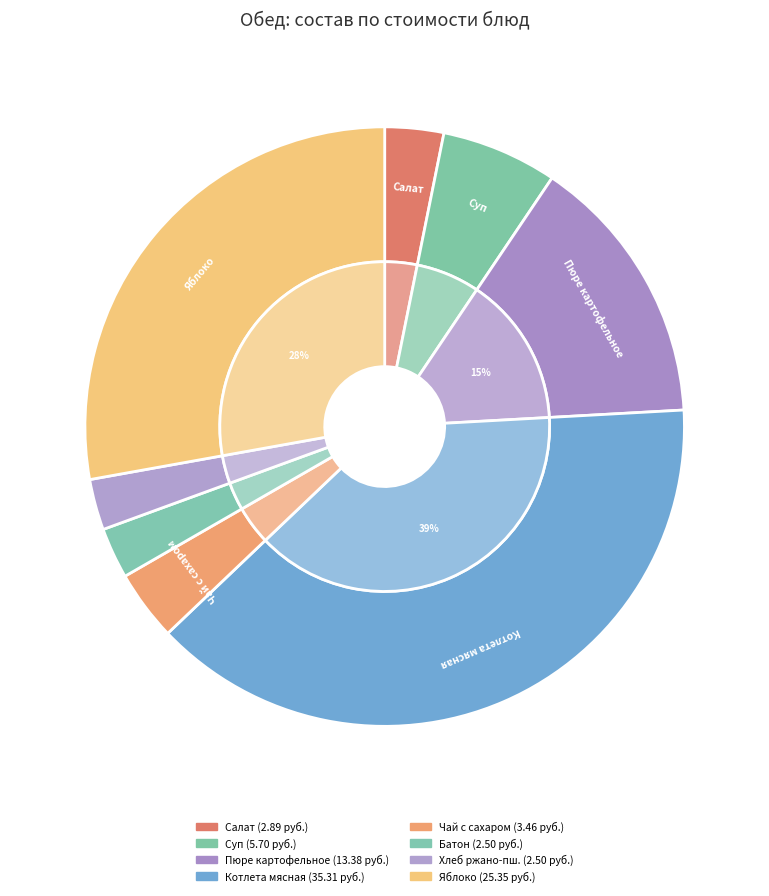

Combined, what portion of the pie is Яблоко and Суп с макаронными изделиями?

34.1%